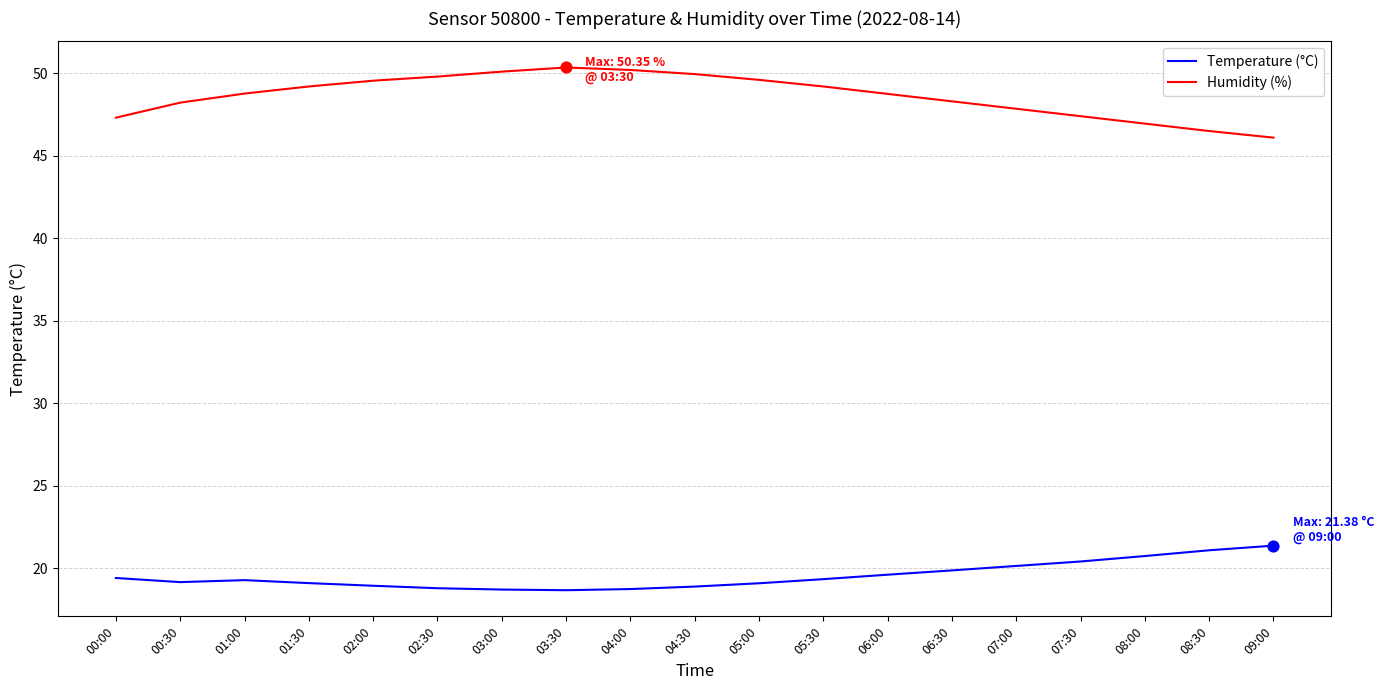

At how many categories does at least one series exceed 38?

19